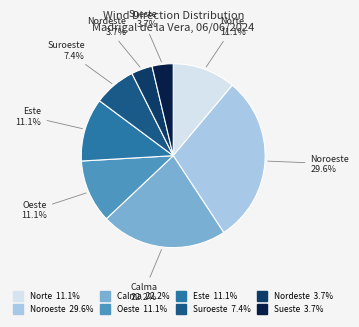

Does any single category account for the majority?

No